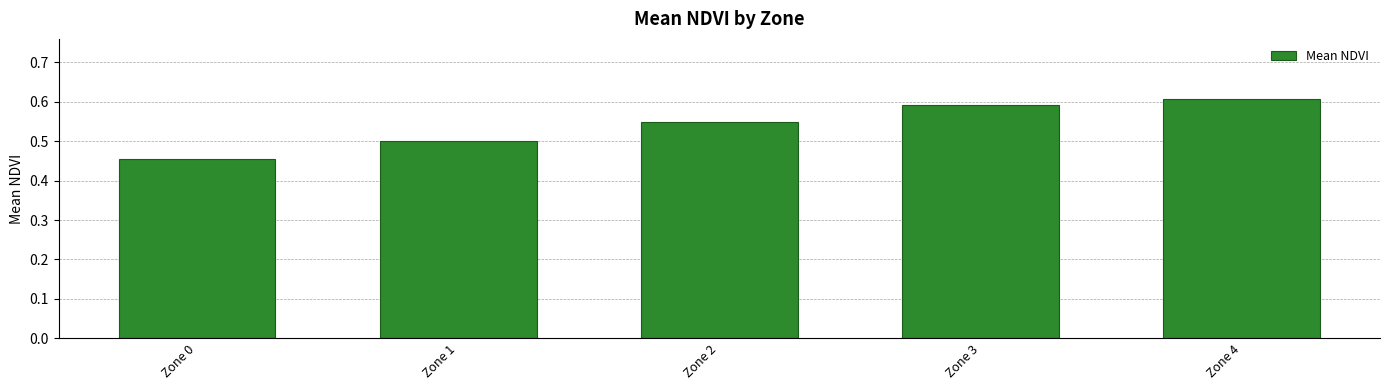

How many categories are shown in the chart?

5